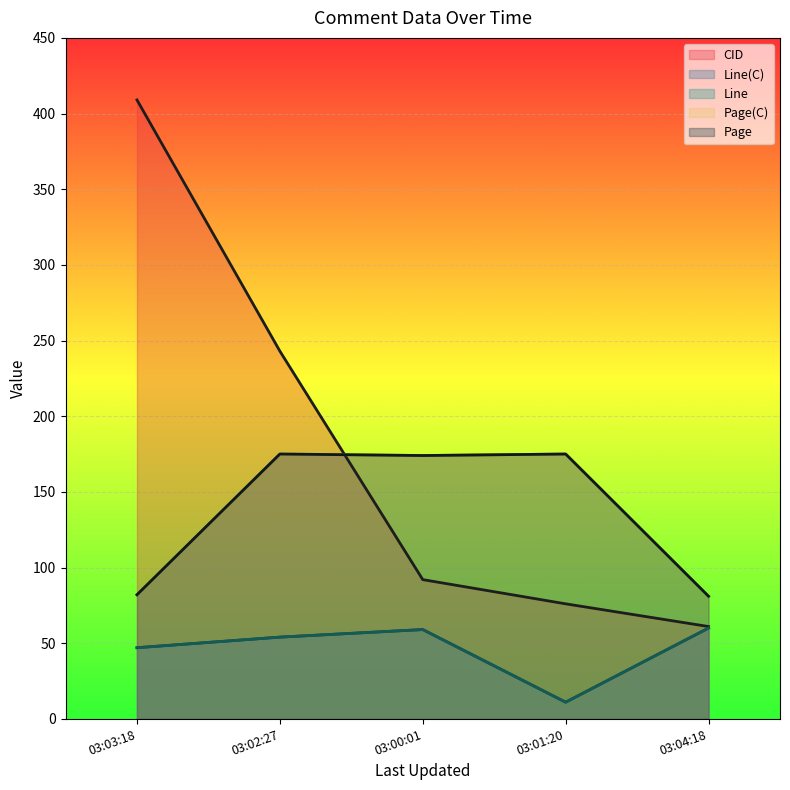

Reading left to right, extract all data points from this chart.

CID: 409	243	92	76	61
Line(C): 47	54	59	11	60
Line: 47	54	59	11	60
Page(C): 82	175	174	175	81
Page: 82	175	174	175	81